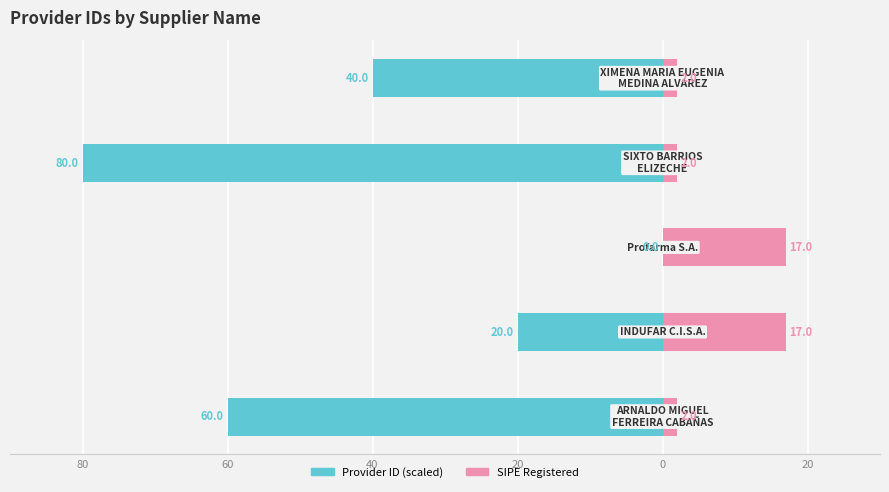

At how many categories does at least one series exceed -71?

5